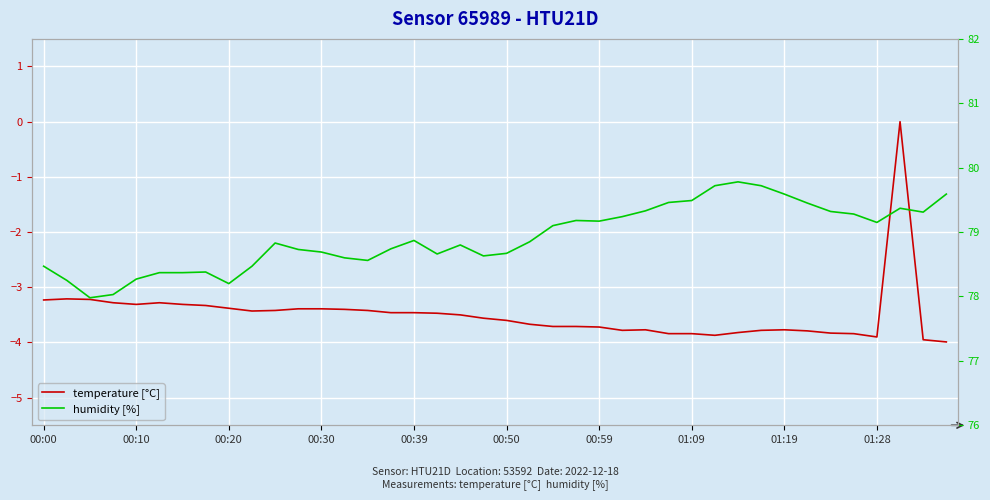

At how many categories does at least one series exceed 57?

40